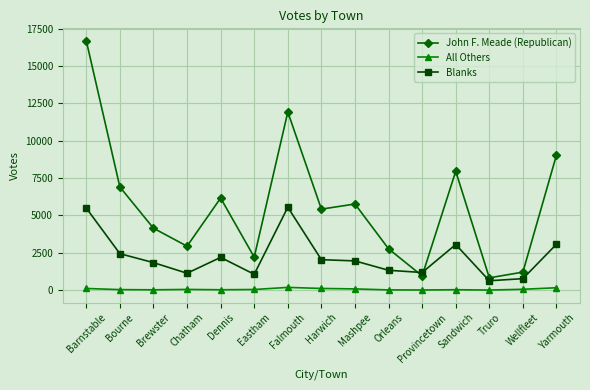

What position from the right is Harwich?

8